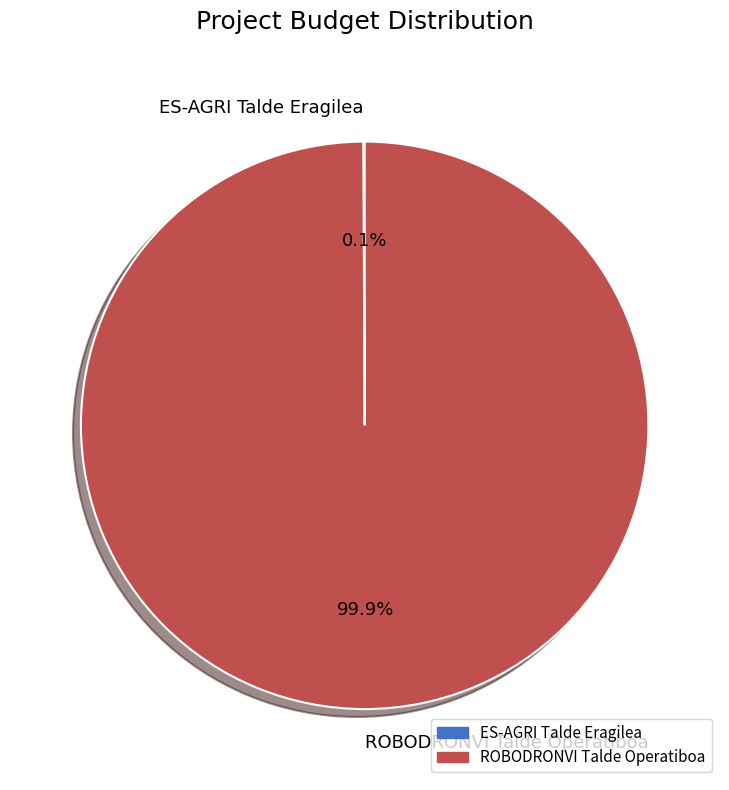

Which category has the biggest portion of the pie?

ROBODRONVI Talde Operatiboa